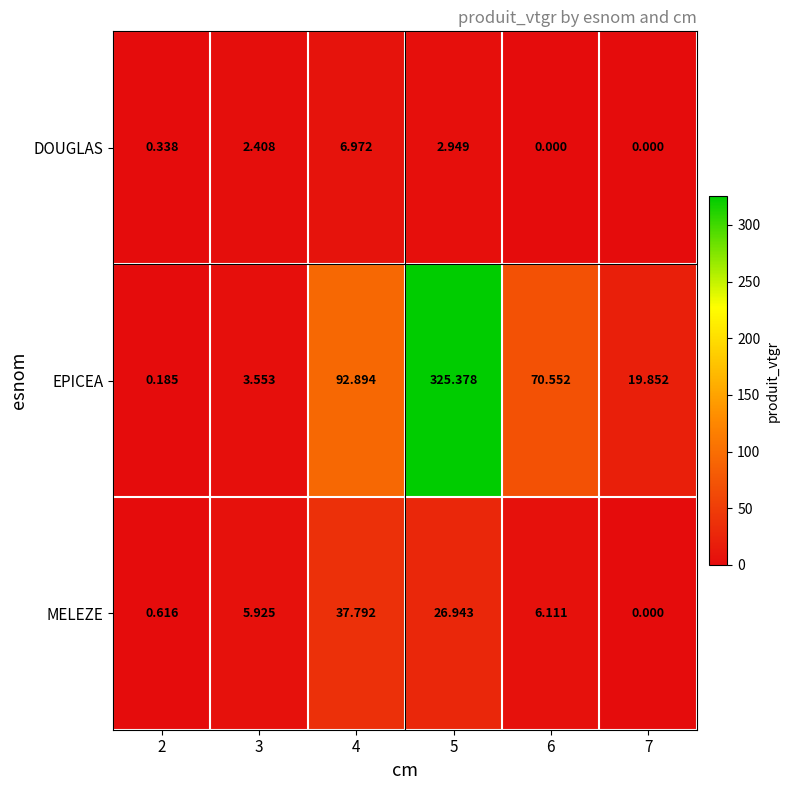

At how many categories does at least one series exceed 246?

1